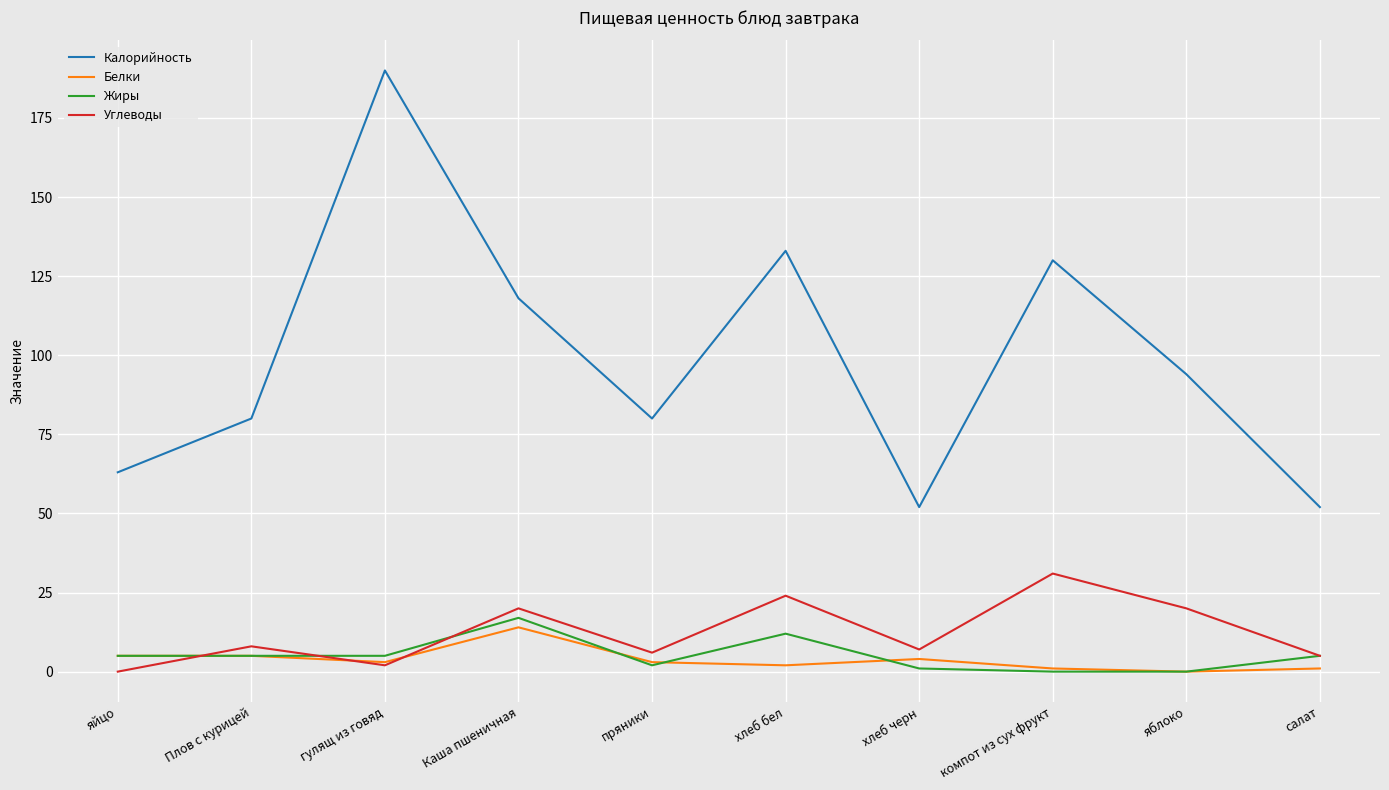

At which label does Белки reach its peak?

Каша пшеничная